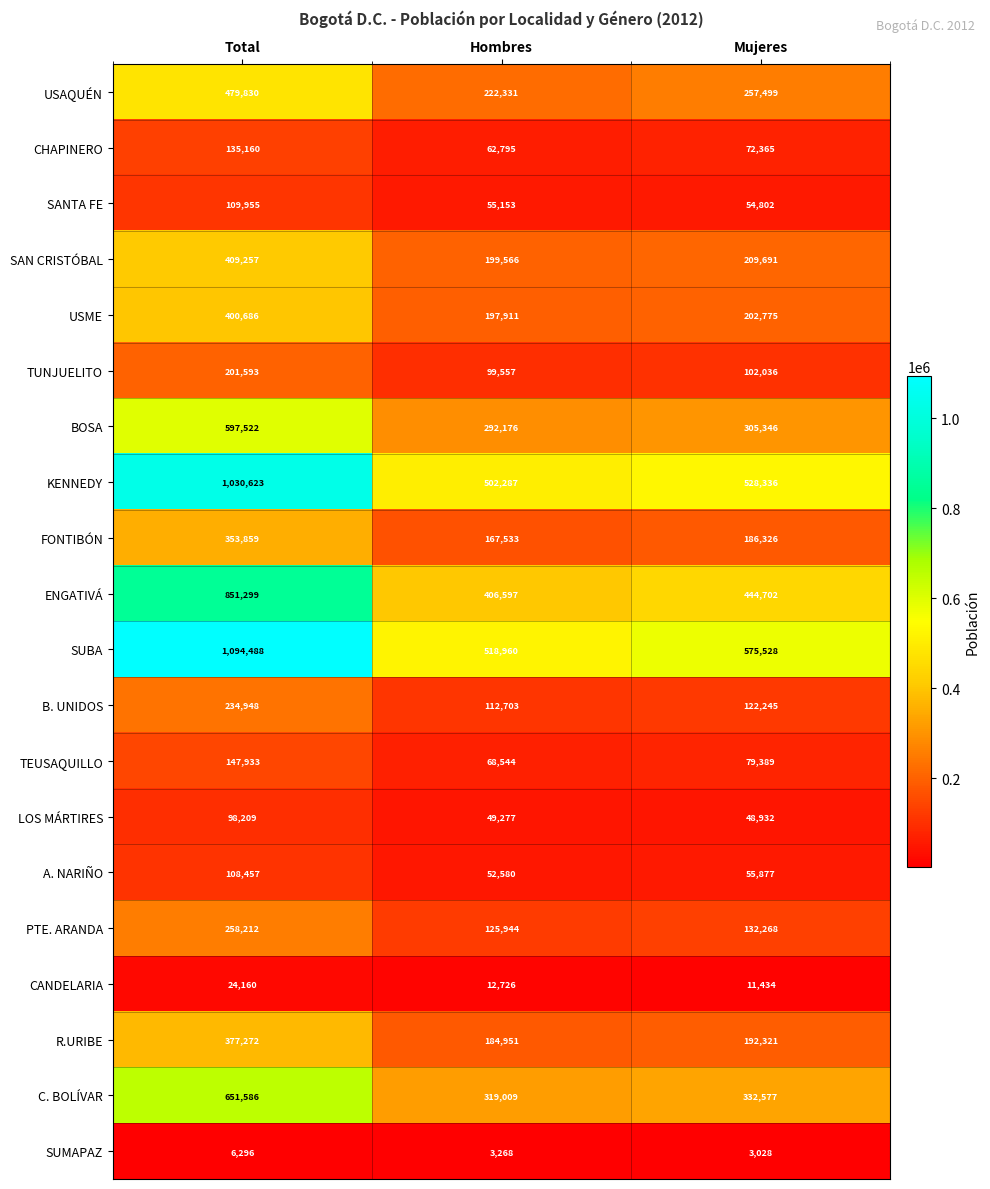

Count the number of data series in this chart.

20